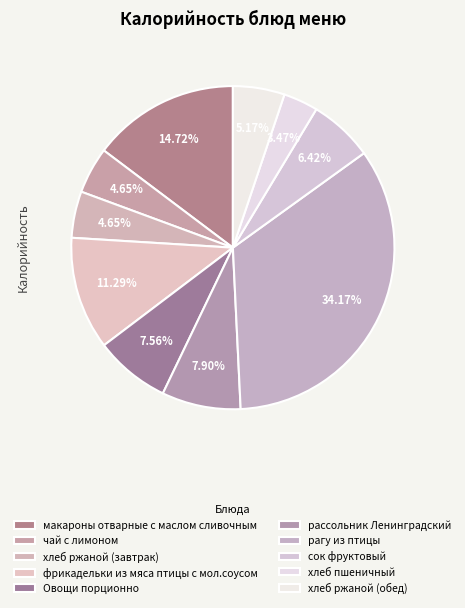

Which slice is the smallest?

хлеб пшеничный